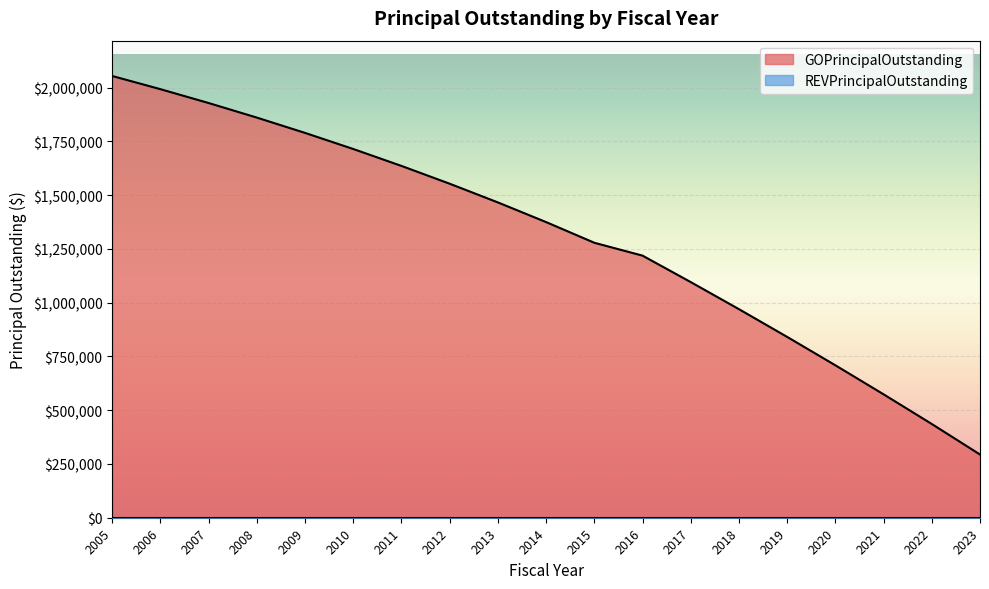

What is the change in value from 2009 to 2016?

-570802